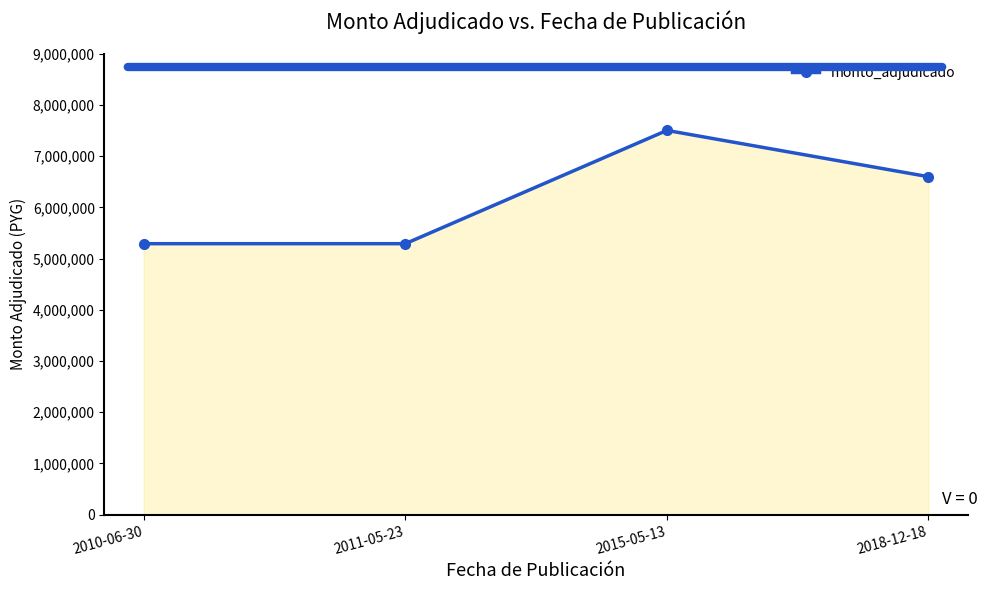

Reading left to right, list all the values displayed in this chart.

5292000	5292000	7504000	6600000